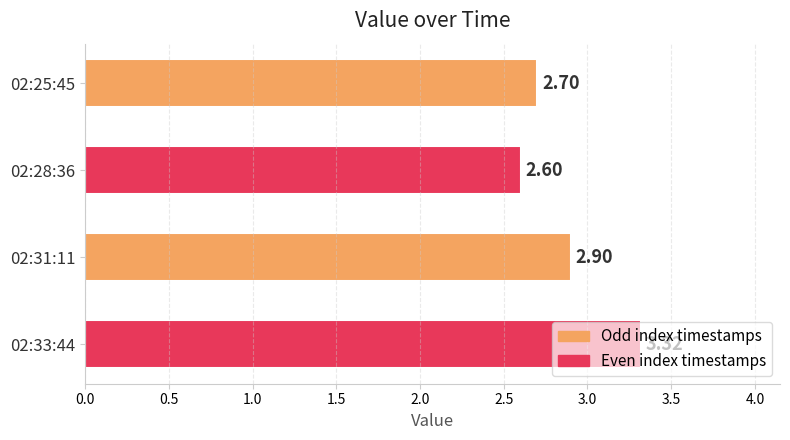

Does the chart contain any negative values?

No